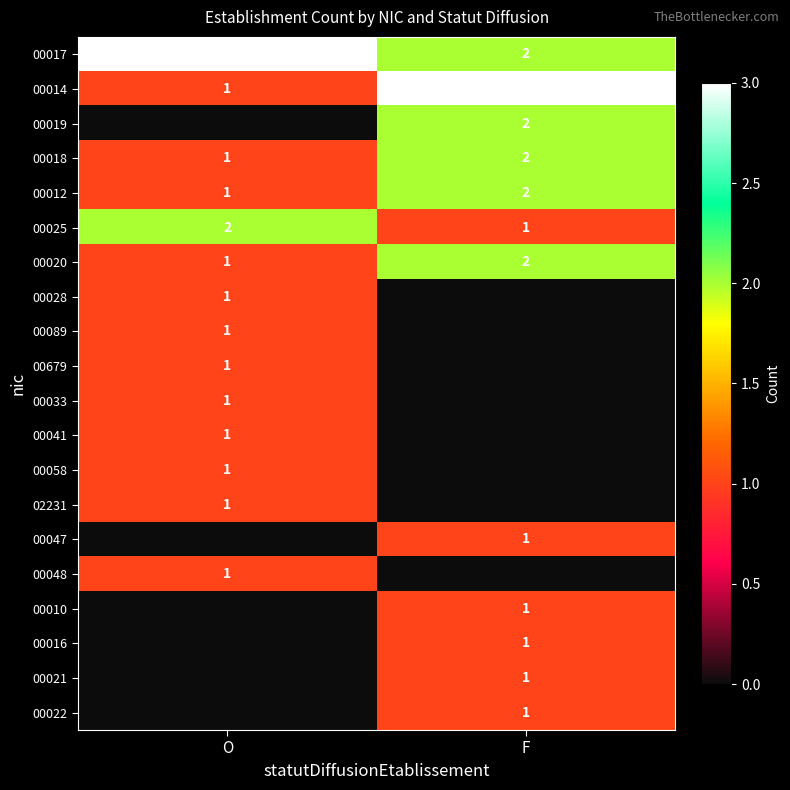

True or false: 00012 has a value of 1 at O.

True